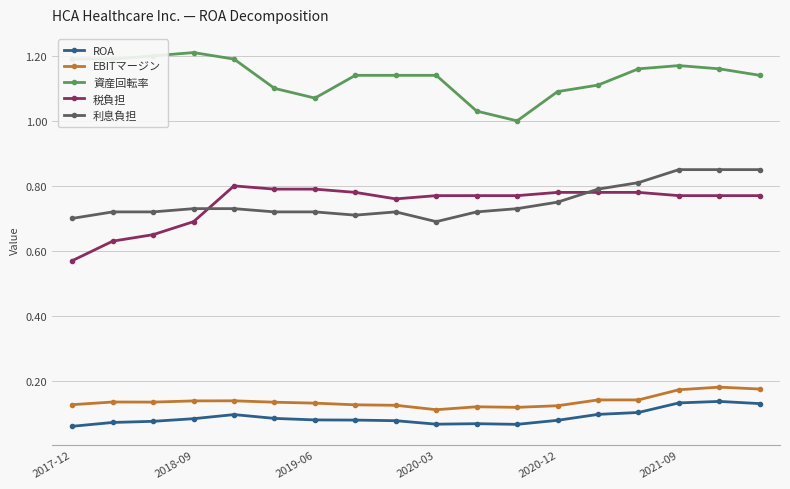

Which series has the widest spread of values?

税負担